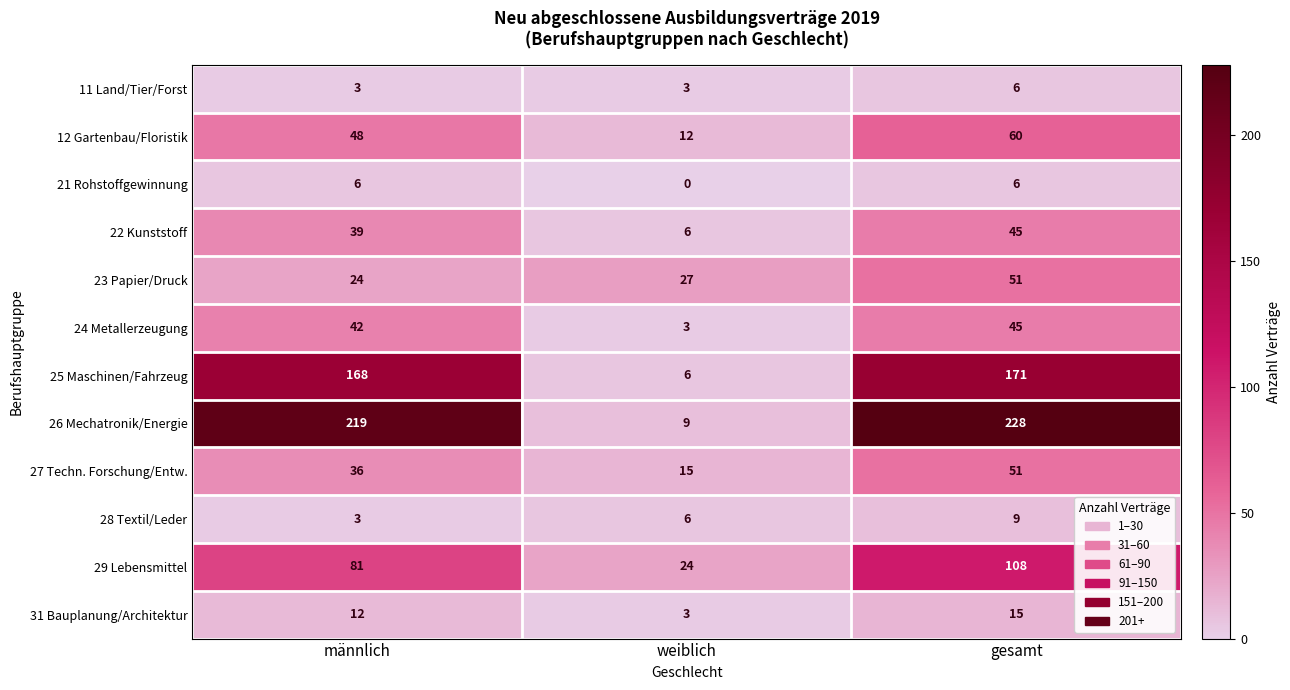

At which category does the chart reach its peak across all series?

gesamt